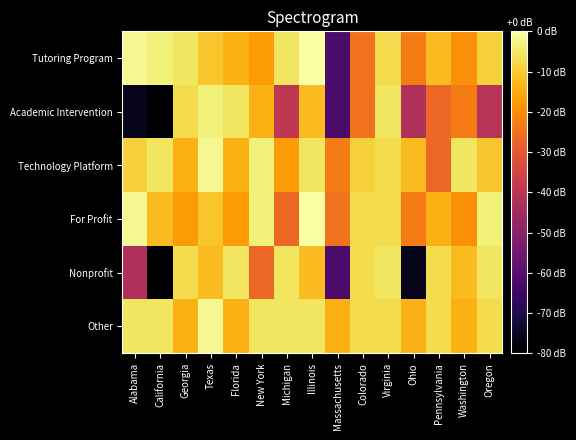

At how many categories does at least one series exceed 2004?

15